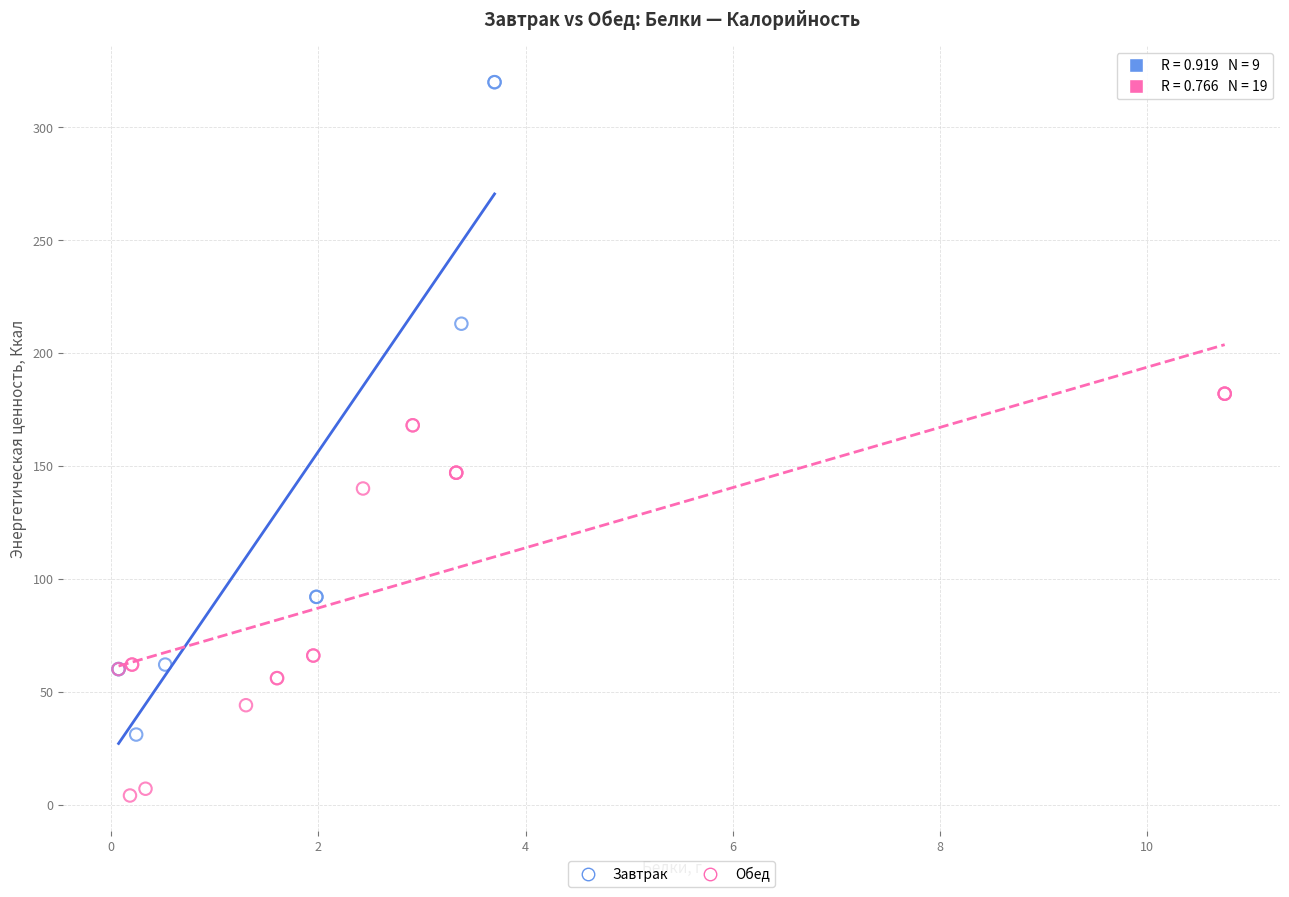

Which series reaches the minimum Y coordinate?

Обед